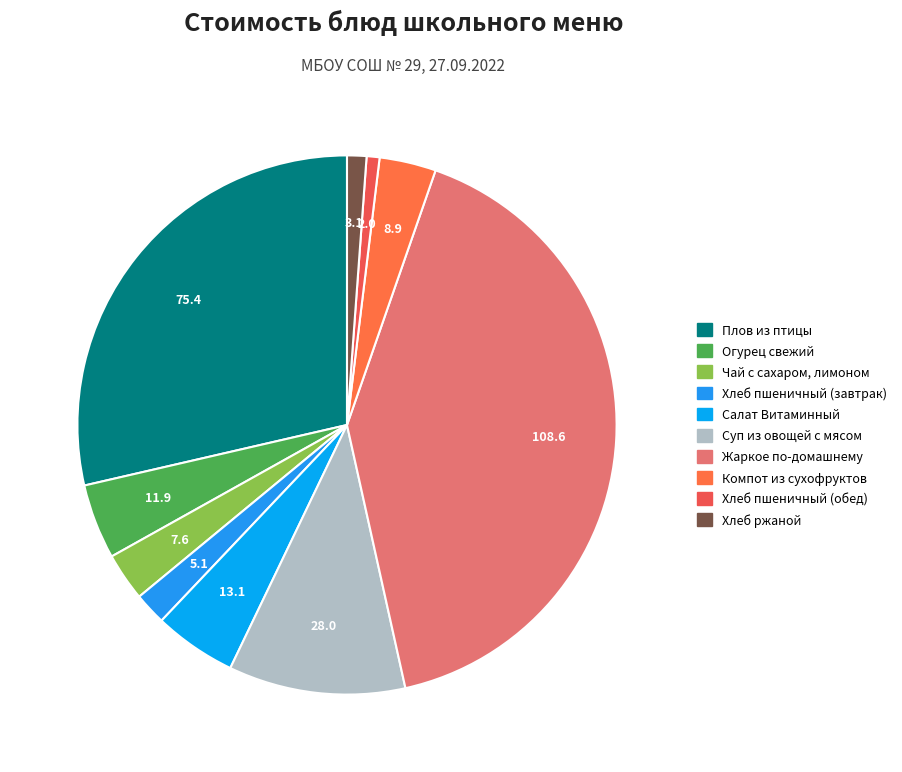

What is the ratio of the value at Жаркое по-домашнему to the value at Хлеб пшеничный (завтрак)?

21.3